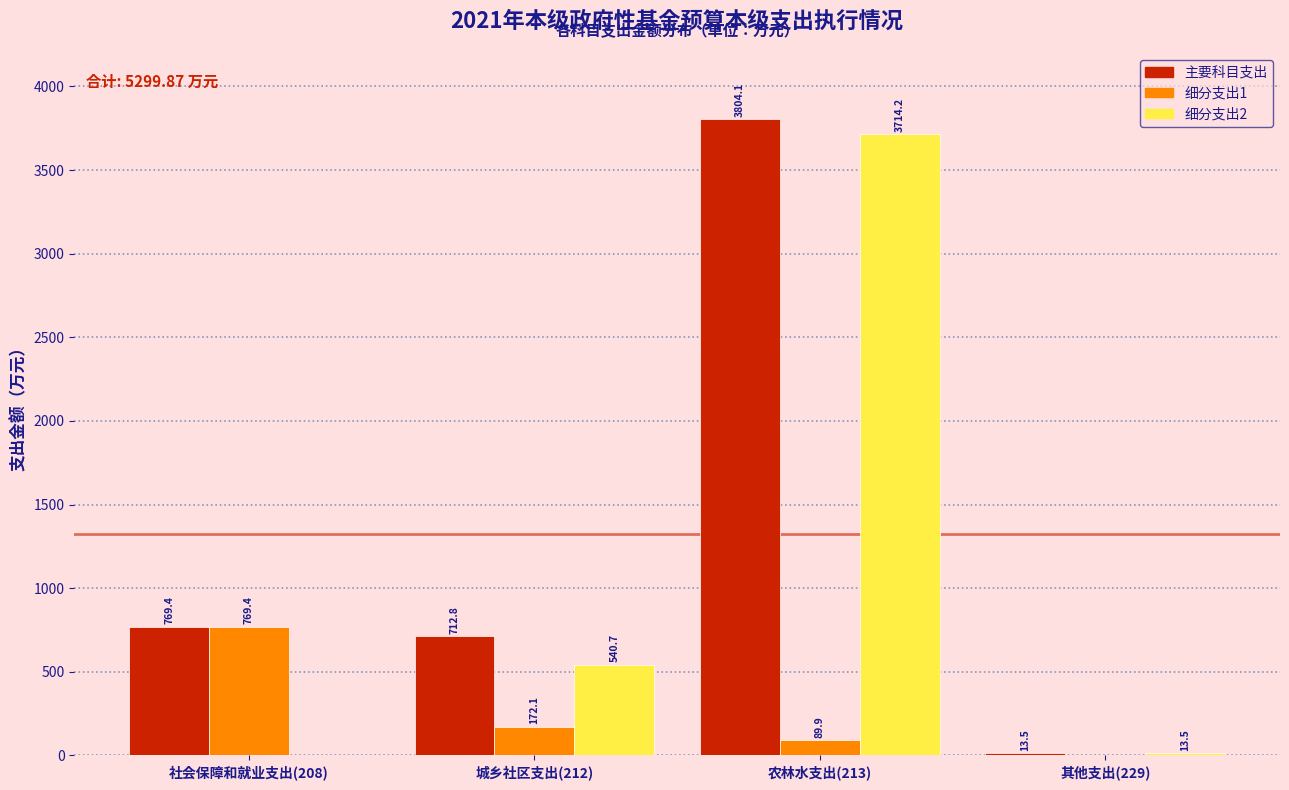

Reading right to left, list all the values displayed in this chart.

主要科目支出: 其他支出(229)=13.5	农林水支出(213)=3804.1	城乡社区支出(212)=712.8	社会保障和就业支出(208)=769.4
细分支出1: 其他支出(229)=0.0	农林水支出(213)=89.9	城乡社区支出(212)=172.1	社会保障和就业支出(208)=769.4
细分支出2: 其他支出(229)=13.5	农林水支出(213)=3714.2	城乡社区支出(212)=540.7	社会保障和就业支出(208)=0.0